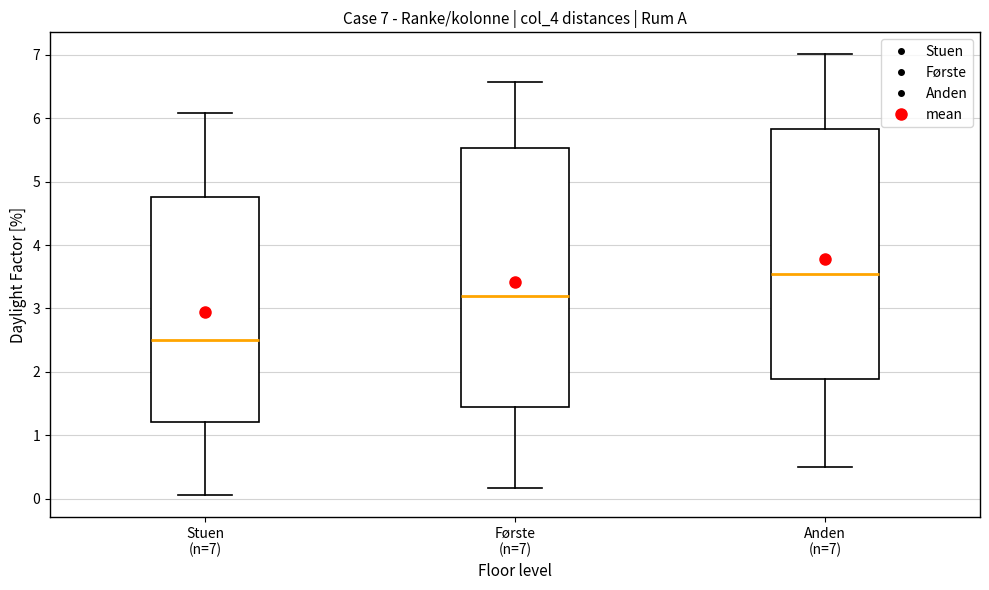

Which box is the tallest, from its lower edge to its upper edge?

Første (n=7)